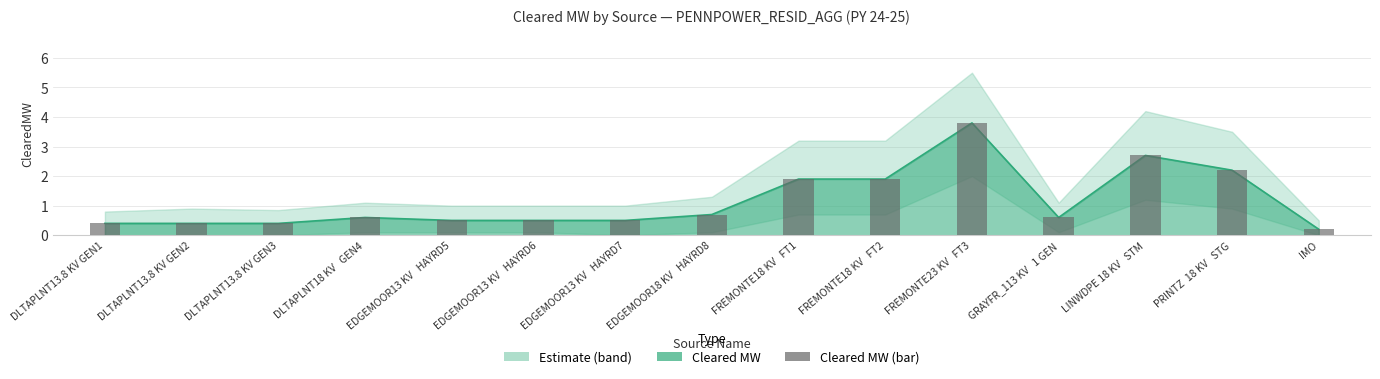

How many bars are there in total?

15